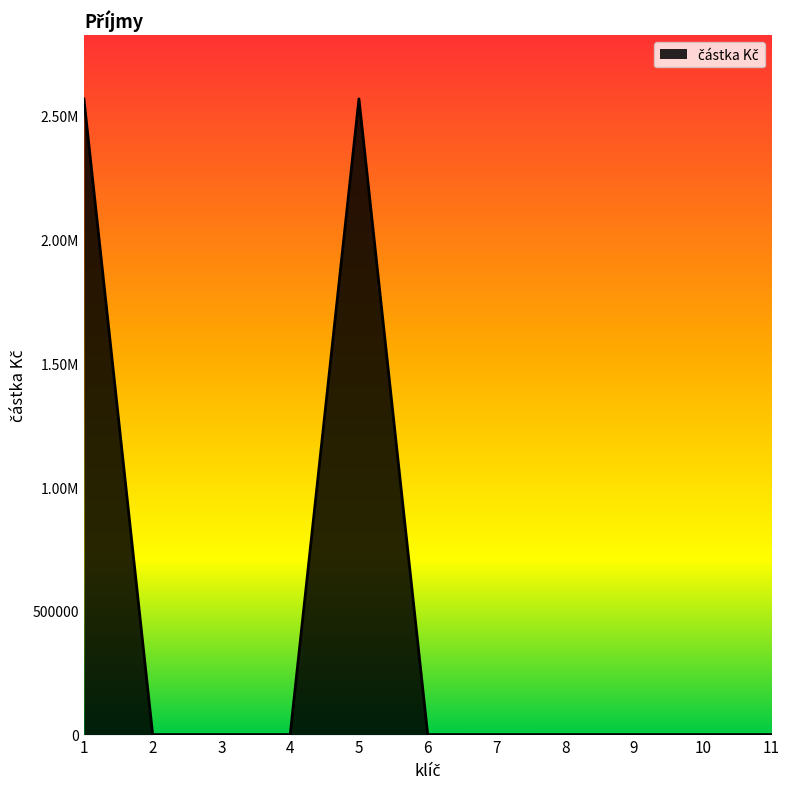

Does the chart have visible grid lines?

No